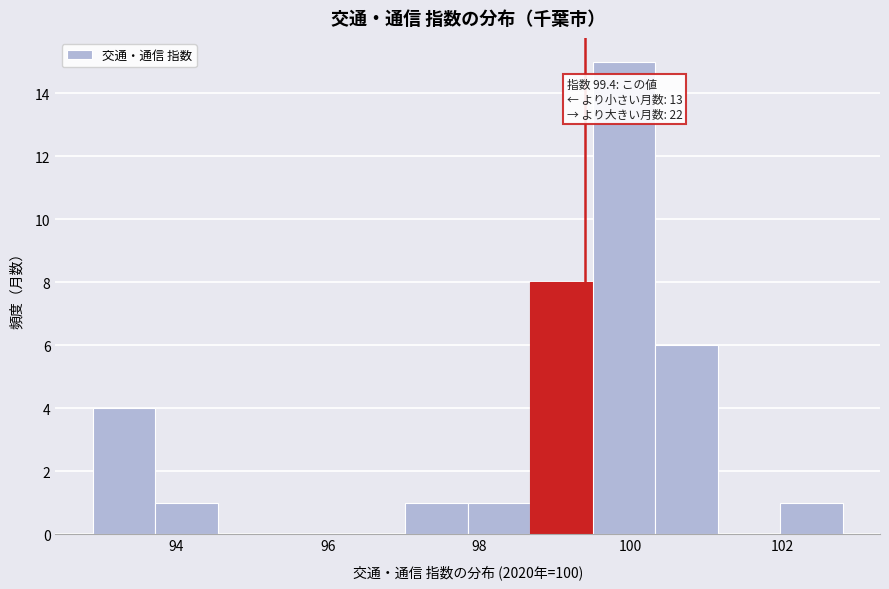

Which range on the x-axis has the tallest bar?

99.6 to 100.4